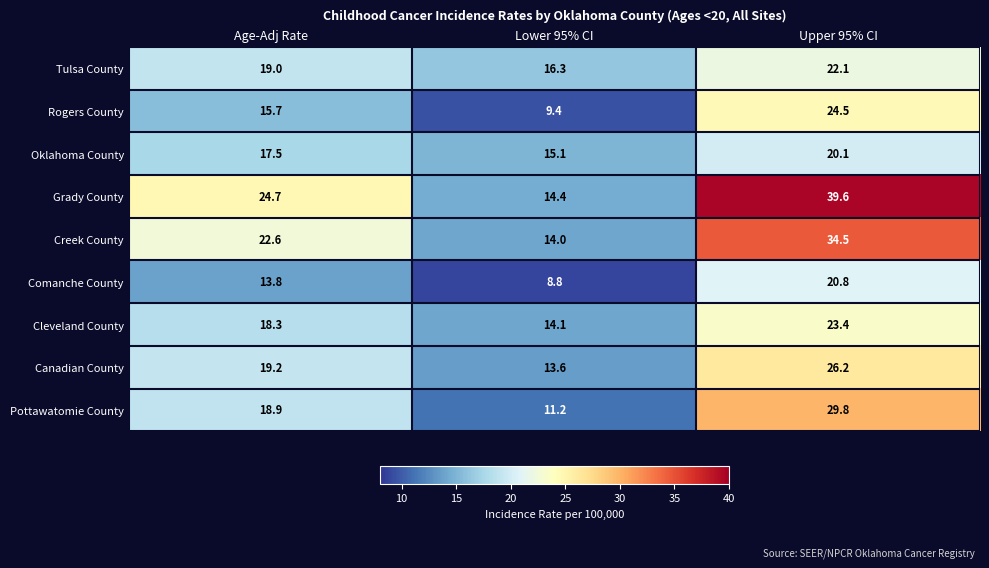

List the series in order of their peak value, highest first.

Grady County, Creek County, Pottawatomie County, Canadian County, Rogers County, Cleveland County, Tulsa County, Comanche County, Oklahoma County